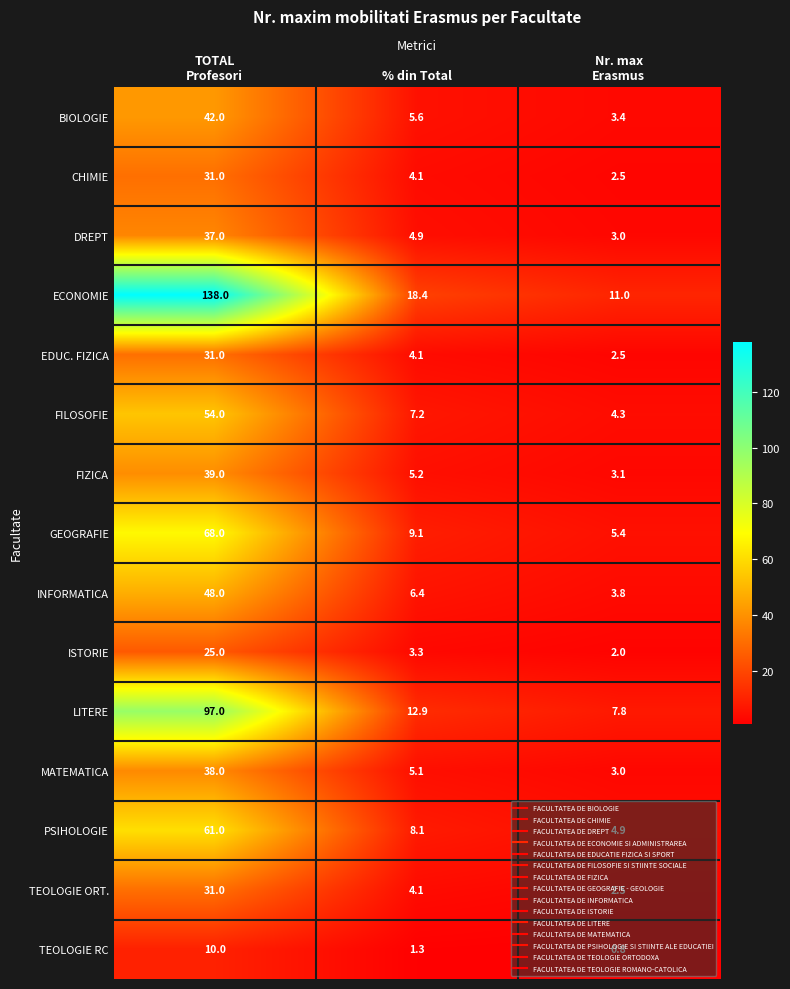

At which label is ECONOMIE closest to 74?

% din Total